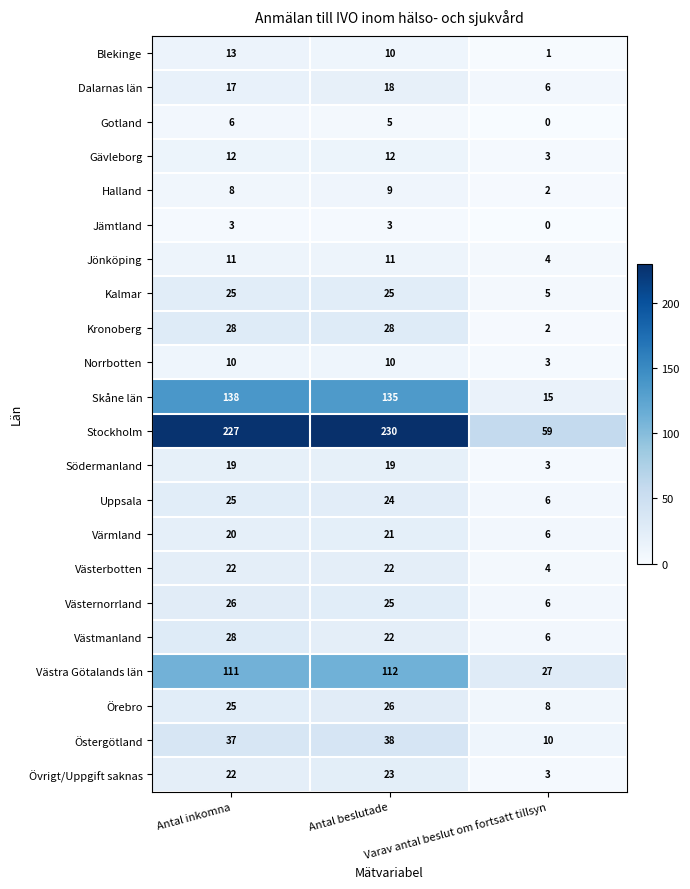

How many Halland values are between 2 and 9?

3